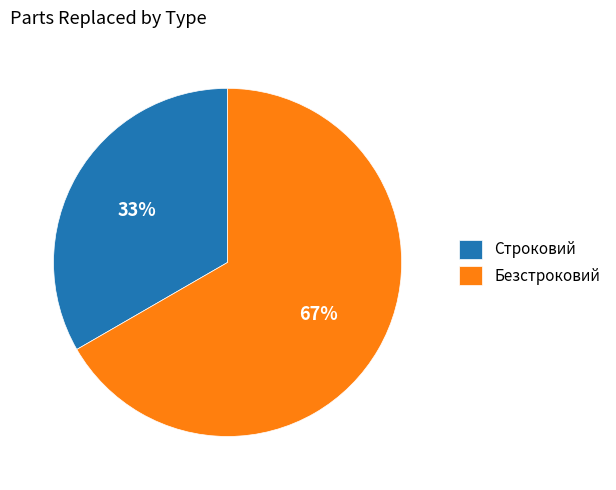

Which slice is the smallest?

Строковий